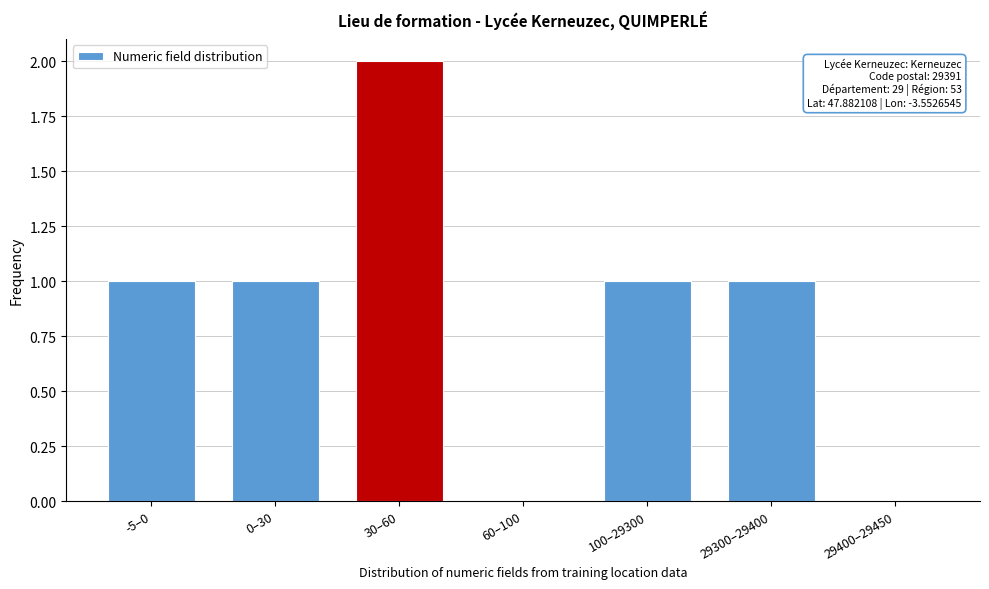

Reading left to right, transcribe all the data shown in this chart.

-5–0=1	0–30=1	30–60=2	60–100=0	100–29300=1	29300–29400=1	29400–29450=0